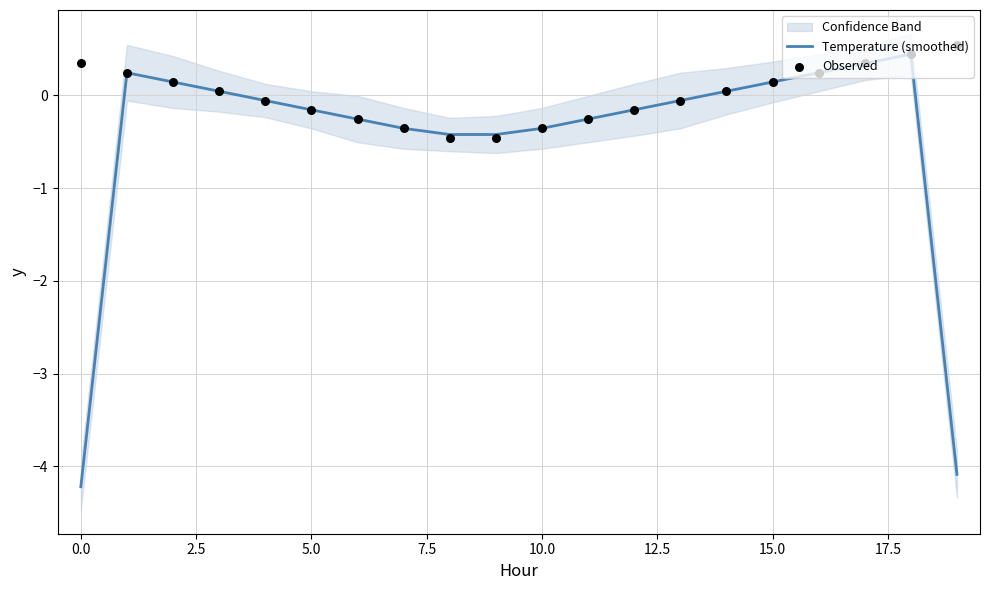

Which series reaches the minimum Y coordinate?

Temperature (smoothed)